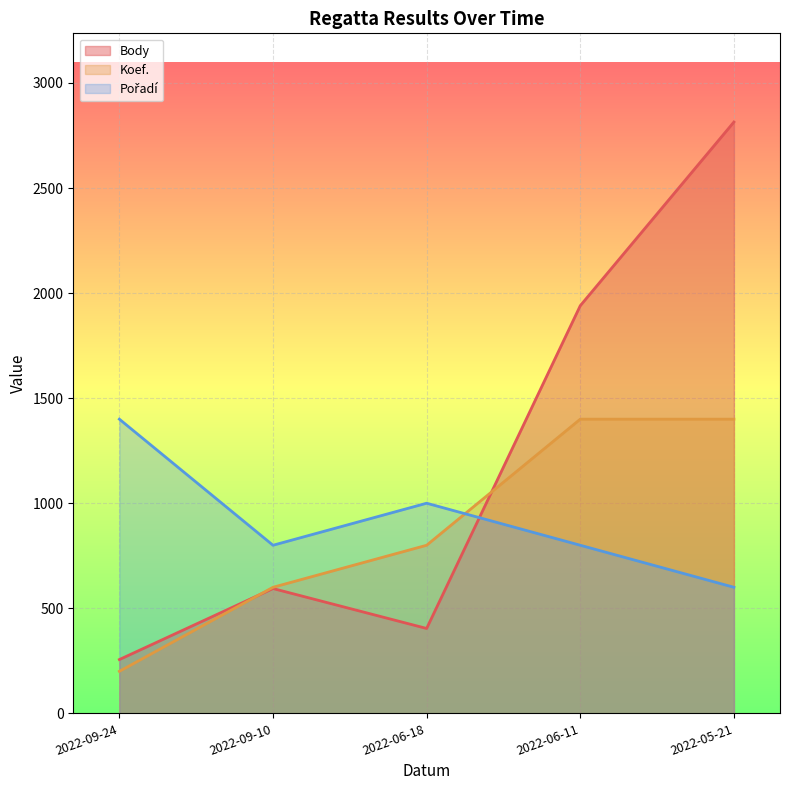

What is the value of the Pořadí point at the 1st from the left?

1400